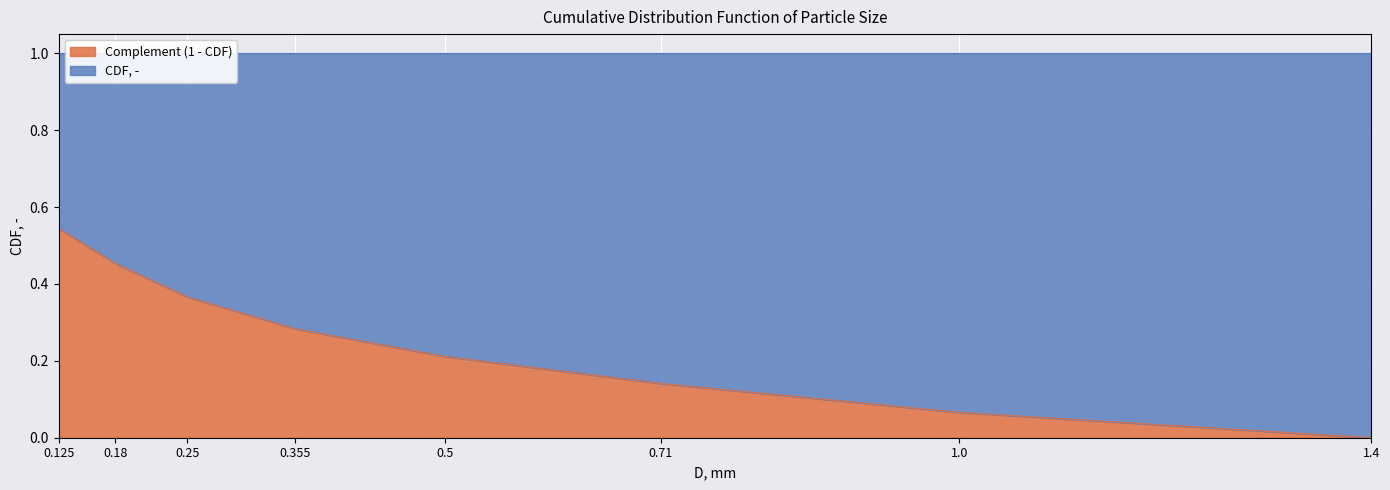

True or false: there are more than 2 points higher than both neighbors.

False